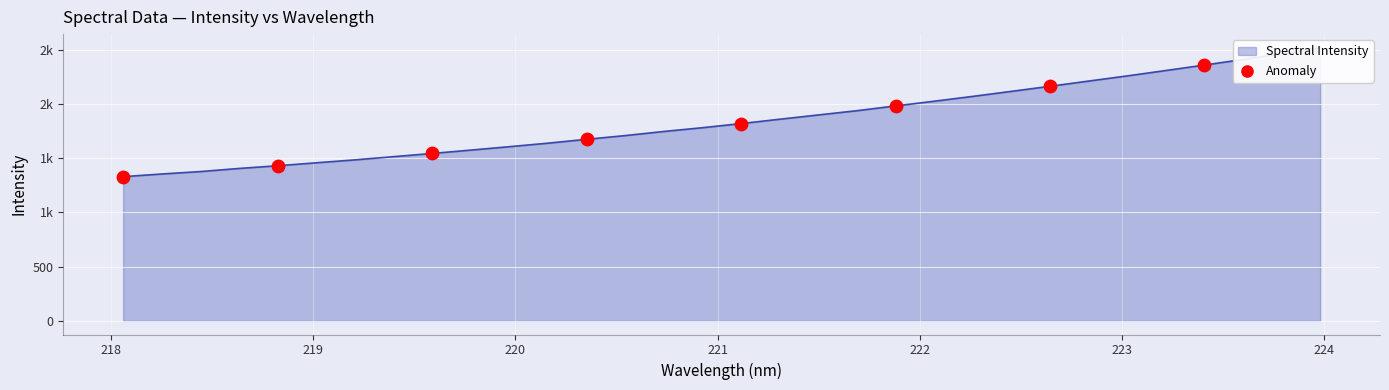

What is the change in value from 218 to 219?

+113.4